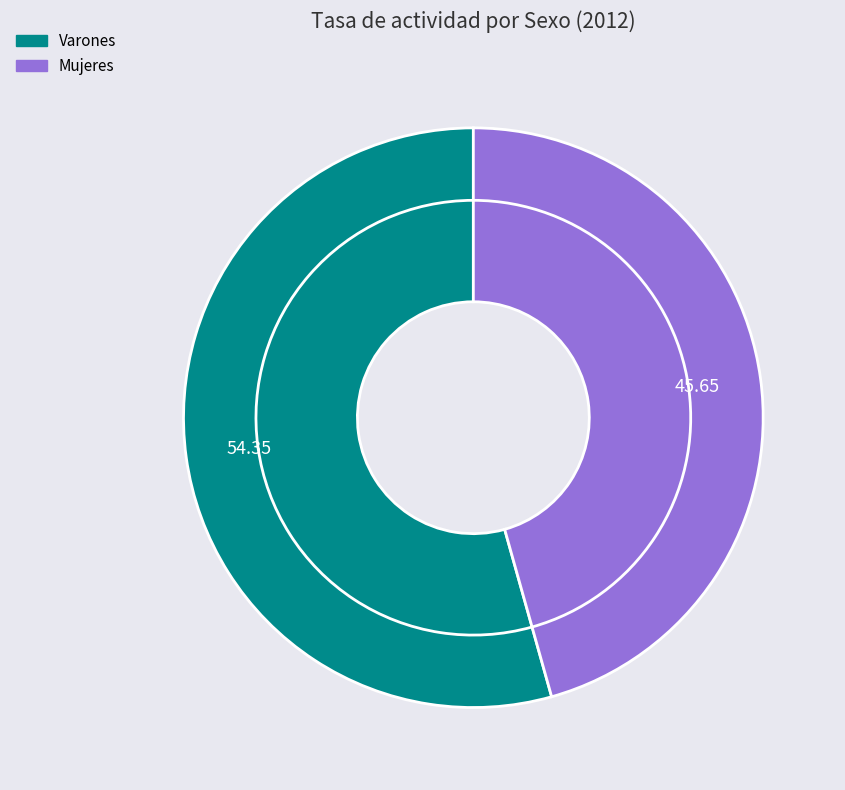

What percentage is NOT represented by Mujeres?

54.4%